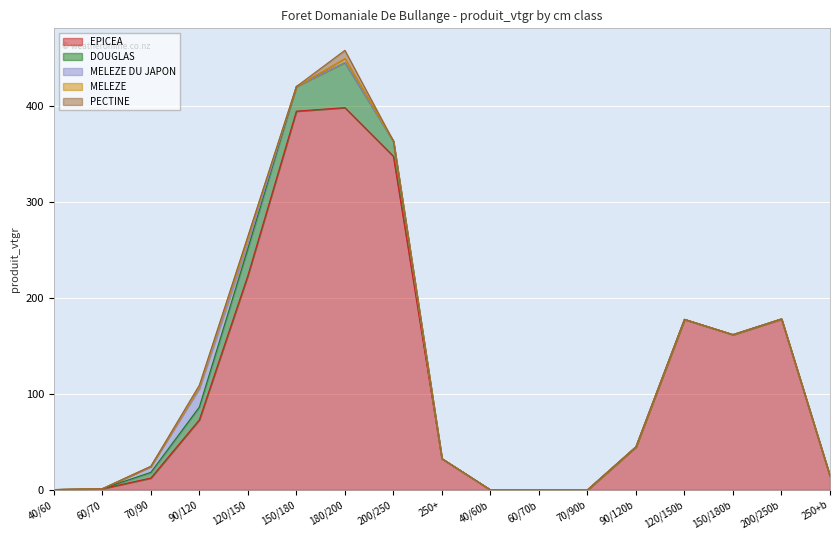

The MELEZE series shows 0.0 at 60/70. True or false?

True